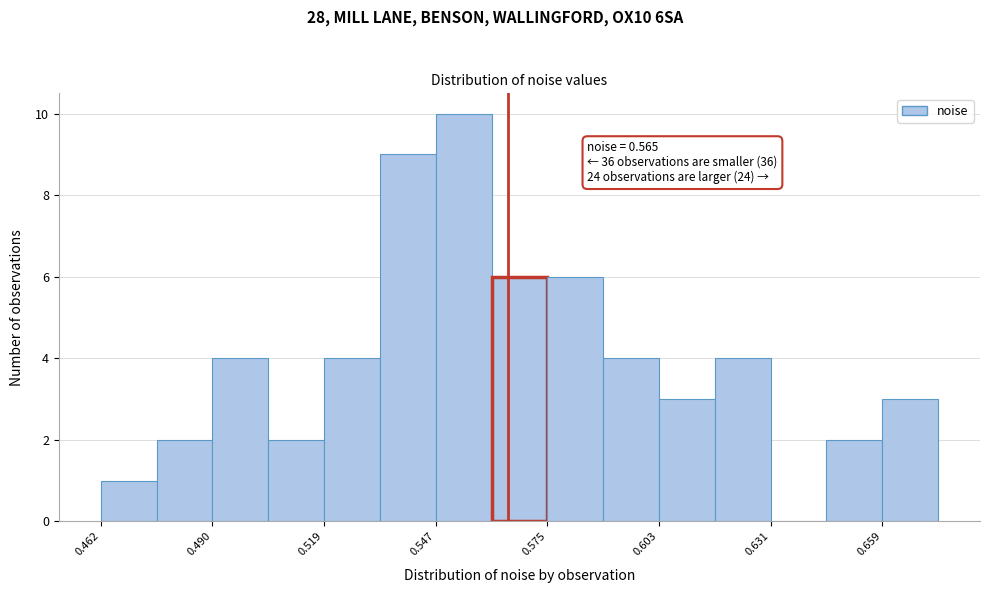

Read against the x-axis, roughly where is the centre of the tallest bar?

0.555